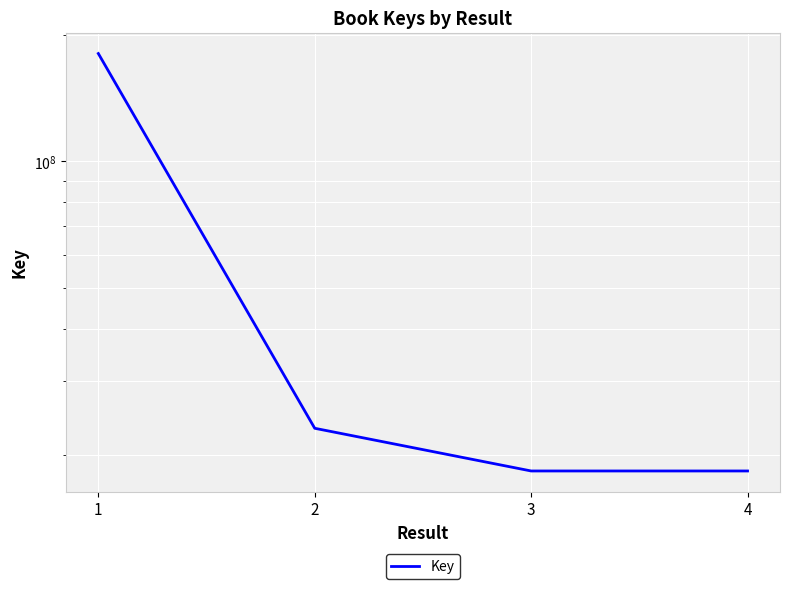

What is the value of the 1st point from the left?

180436246